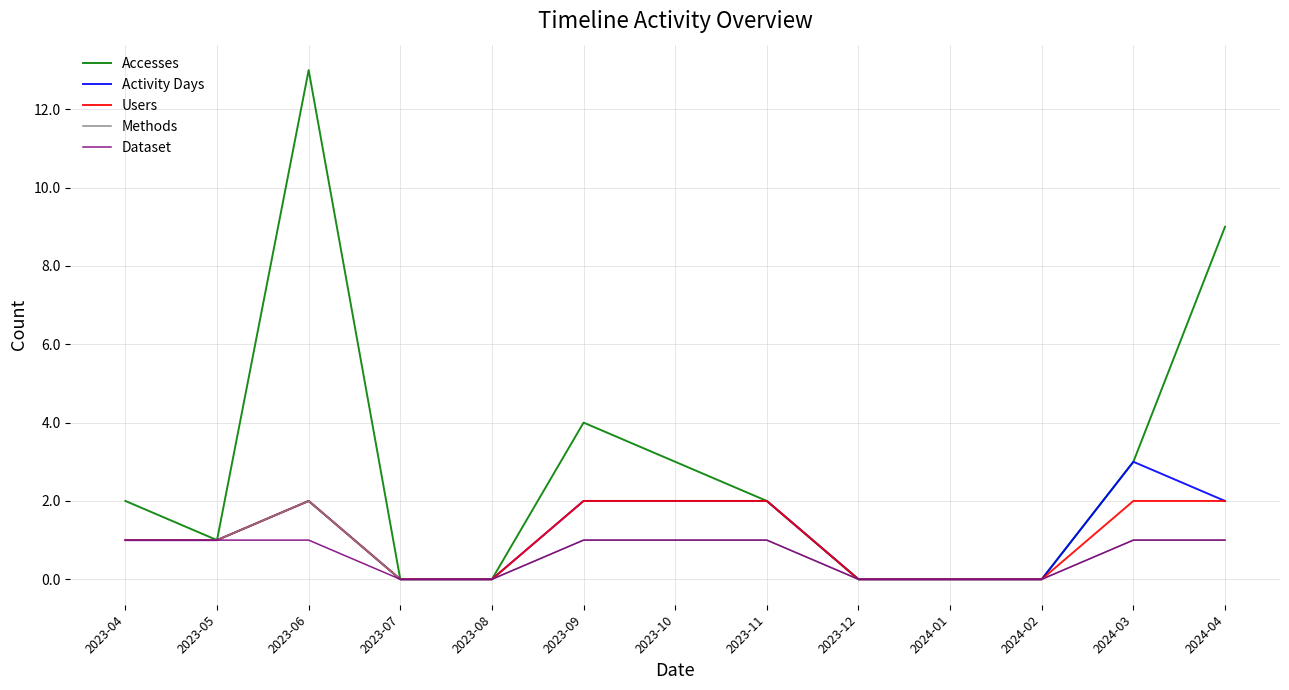

Between 2023-07 and 2024-04, which series saw the biggest shift?

Accesses